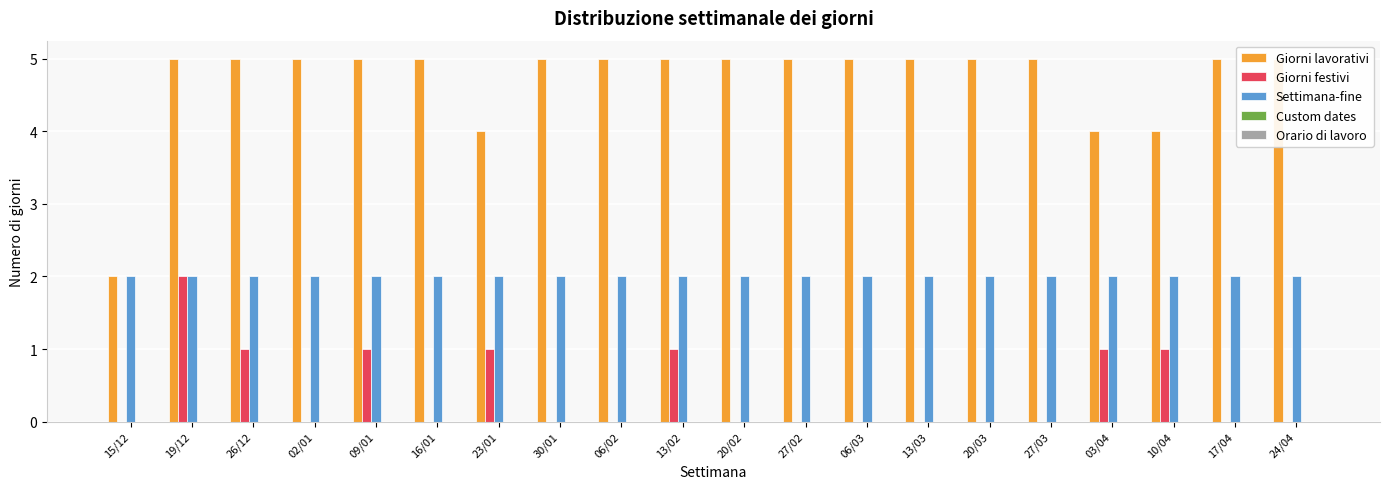

How many bars are there in each group?

5